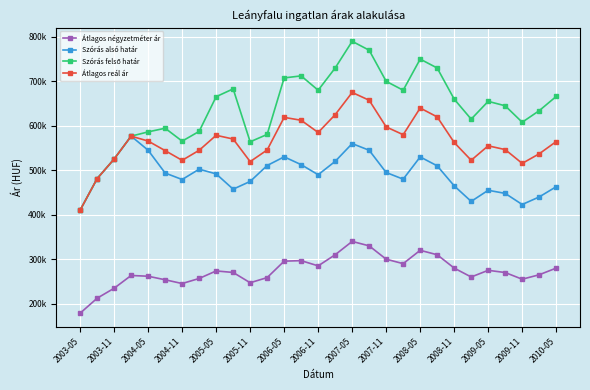

At which category is the sum across all series the highest?

2007-05